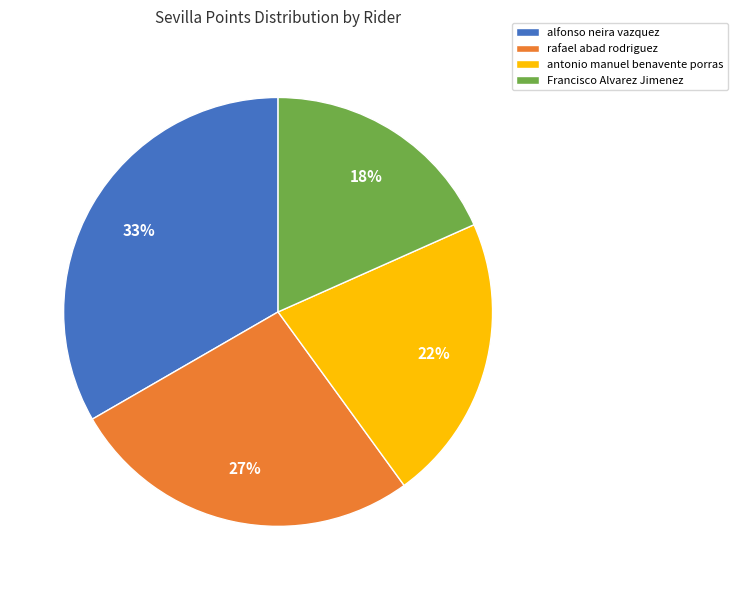

Is there a majority slice in this chart?

No